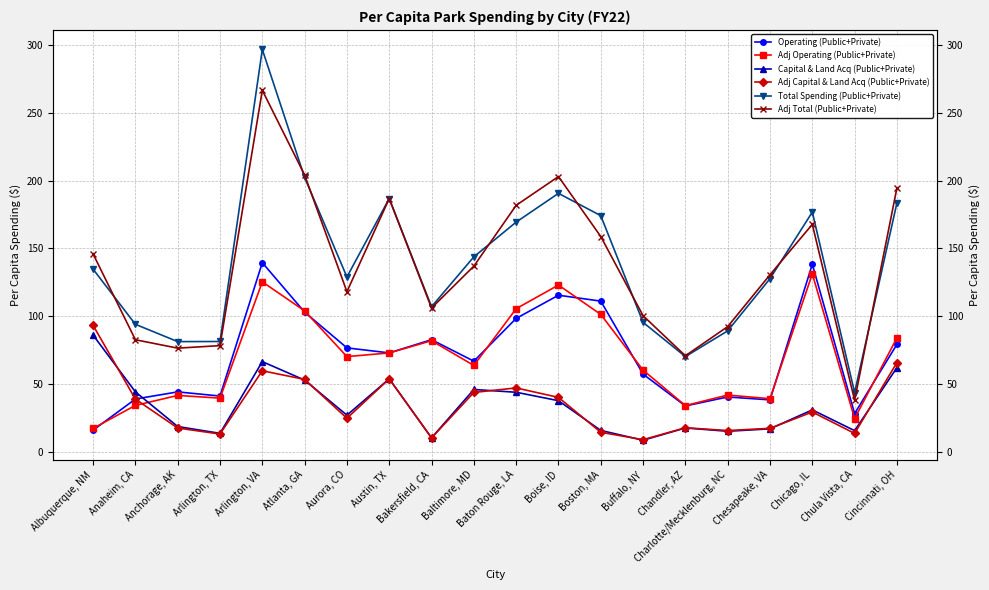

What is the difference between the highest and lowest values at Aurora, CO?

104.3